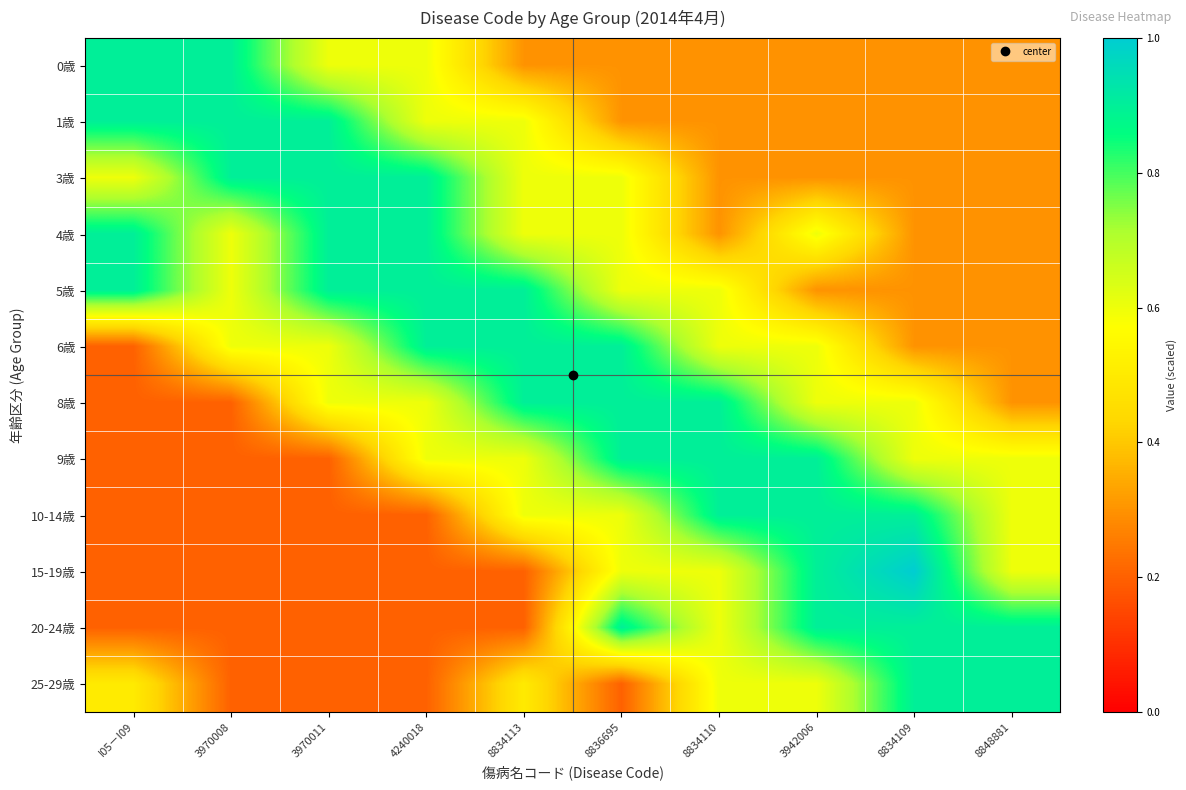

Rank the series at I05－I09 from highest to lowest value.

0歳, 1歳, 4歳, 5歳, 3歳, 25-29歳, 6歳, 8歳, 9歳, 10-14歳, 15-19歳, 20-24歳